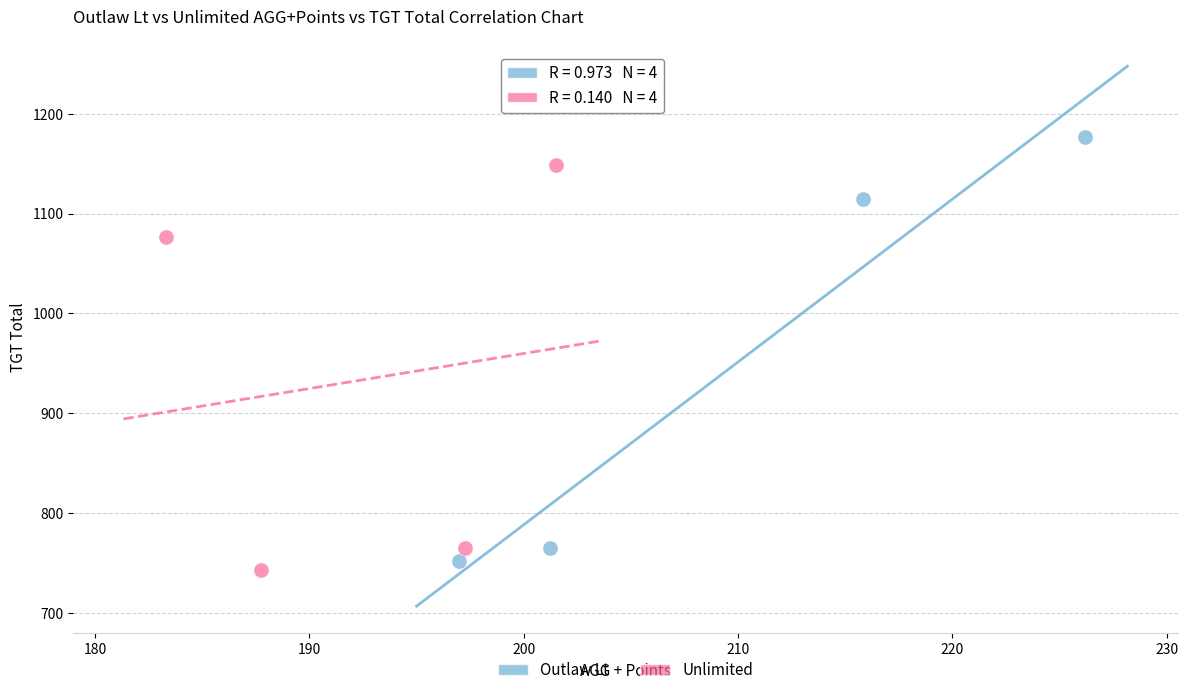

Which series has the widest spread of Y values?

Outlaw Lt